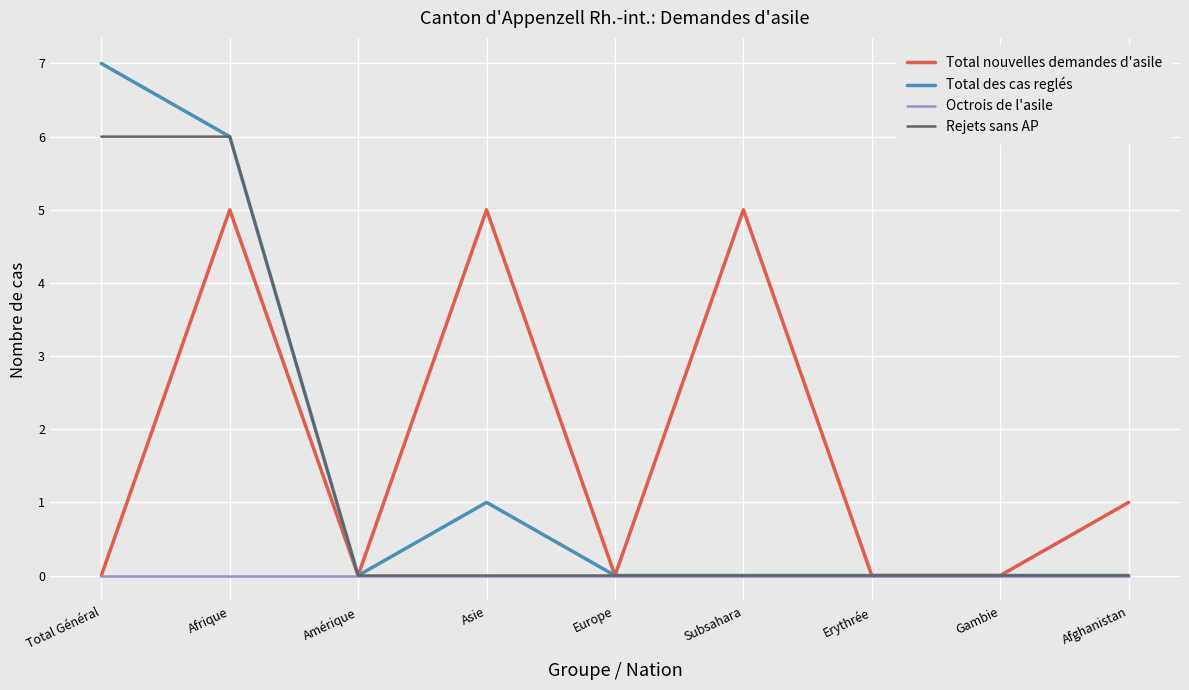

Reading right to left, extract all data points from this chart.

Total nouvelles demandes d'asile: Afghanistan=1	Gambie=0	Erythrée=0	Subsahara=5	Europe=0	Asie=5	Amérique=0	Afrique=5	Total Général=0
Total des cas reglés: Afghanistan=0	Gambie=0	Erythrée=0	Subsahara=0	Europe=0	Asie=1	Amérique=0	Afrique=6	Total Général=7
Octrois de l'asile: Afghanistan=0	Gambie=0	Erythrée=0	Subsahara=0	Europe=0	Asie=0	Amérique=0	Afrique=0	Total Général=0
Rejets sans AP: Afghanistan=0	Gambie=0	Erythrée=0	Subsahara=0	Europe=0	Asie=0	Amérique=0	Afrique=6	Total Général=6